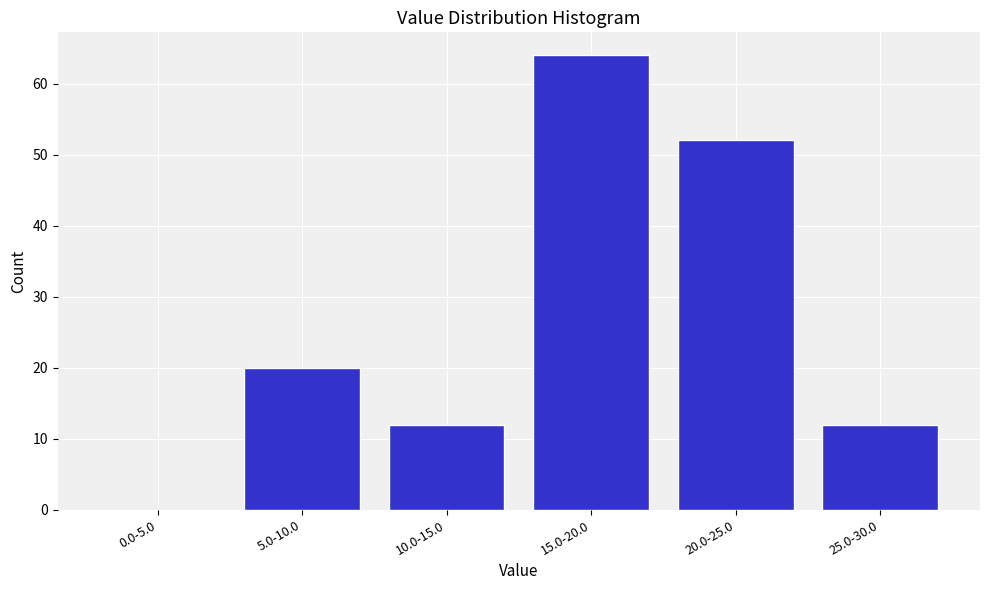

Reading left to right, what are all the values shown in this chart?

0.0-5.0=0	5.0-10.0=20	10.0-15.0=12	15.0-20.0=64	20.0-25.0=52	25.0-30.0=12